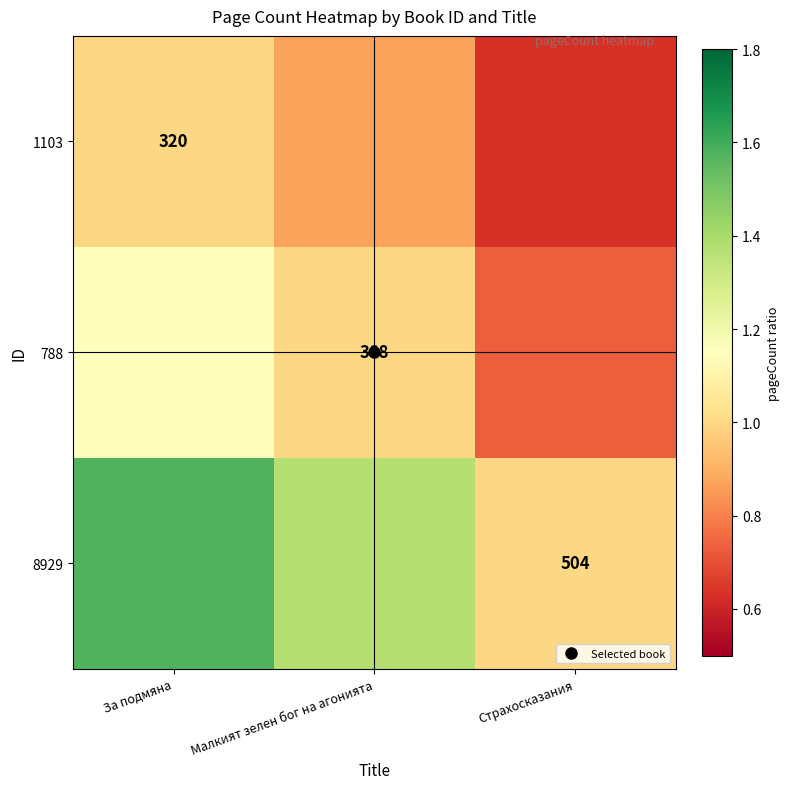

The 8929 series shows 2.5 at Малкият зелен бог на агонията. True or false?

False